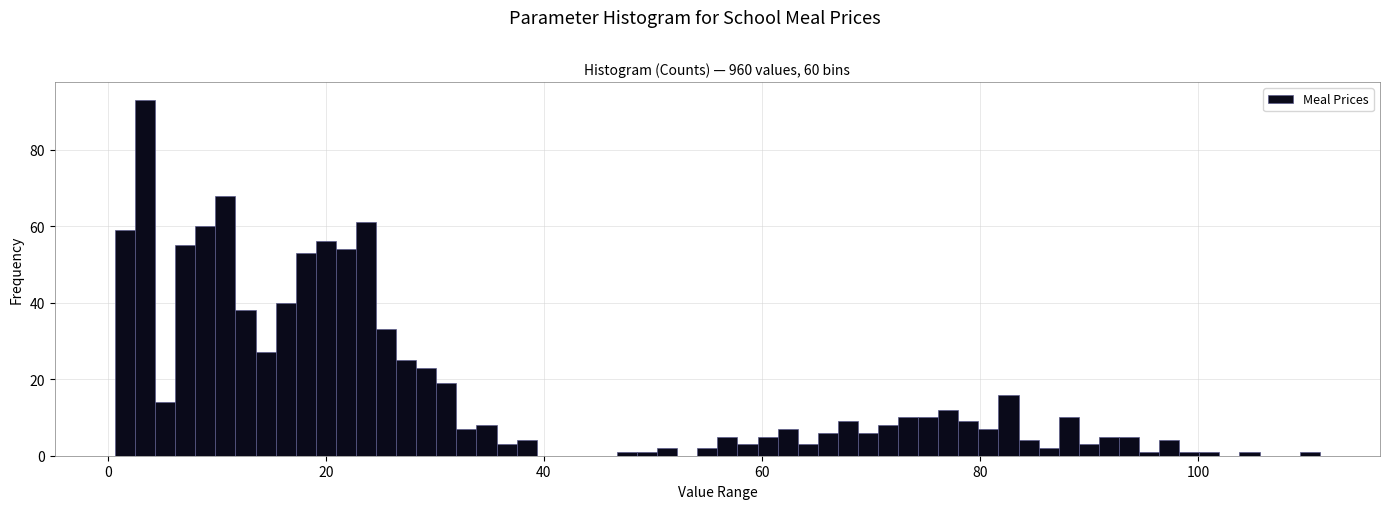

Read against the x-axis, roughly where is the centre of the tallest bar?

4